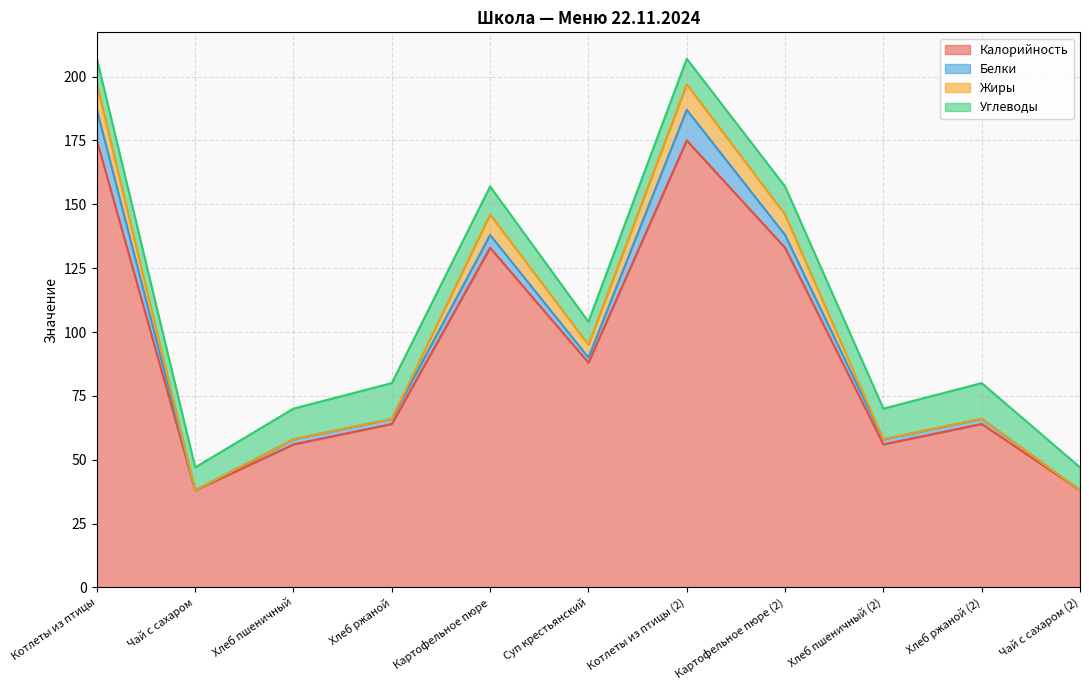

Which has a higher value, Хлеб ржаной or Чай с сахаром?

Хлеб ржаной